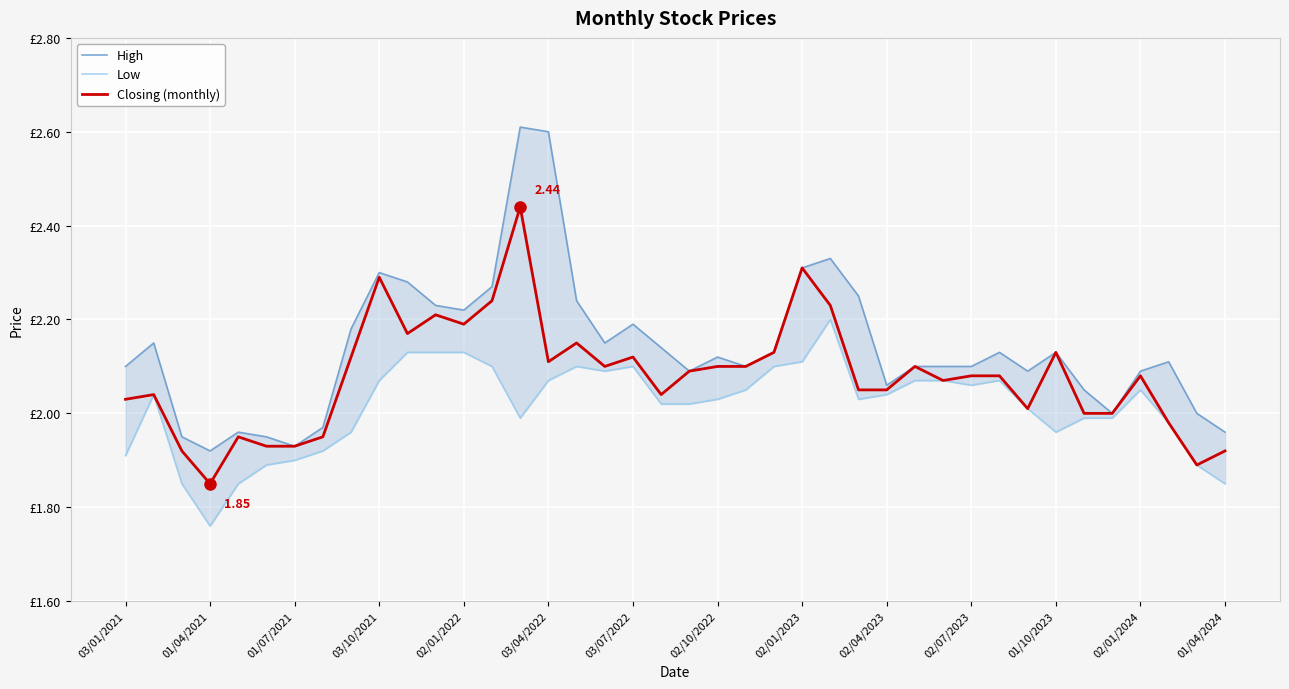

At how many categories does at least one series exceed 1?

40